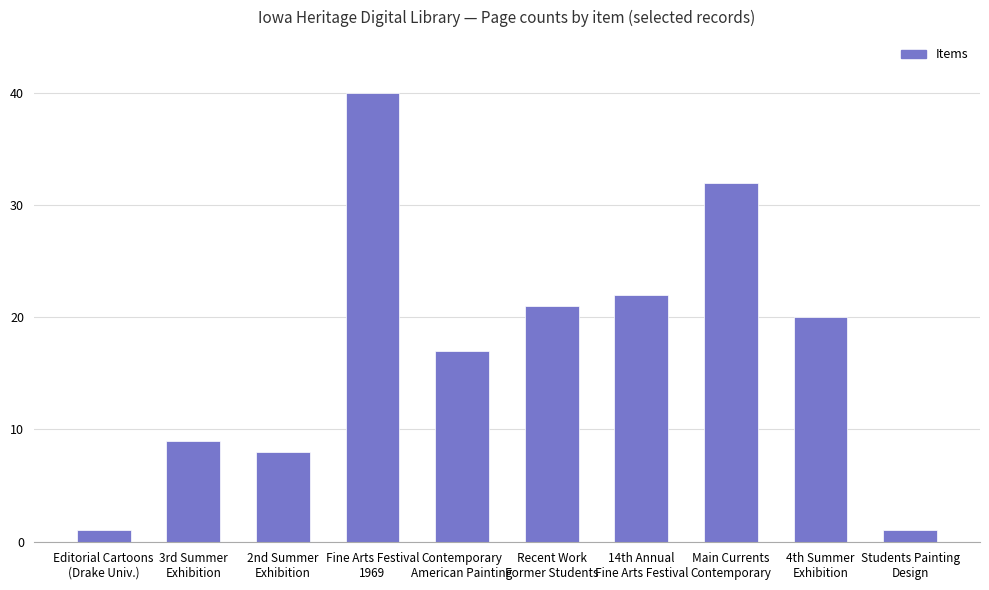

What is the label of the 10th bar from the left?

Students Painting
Design